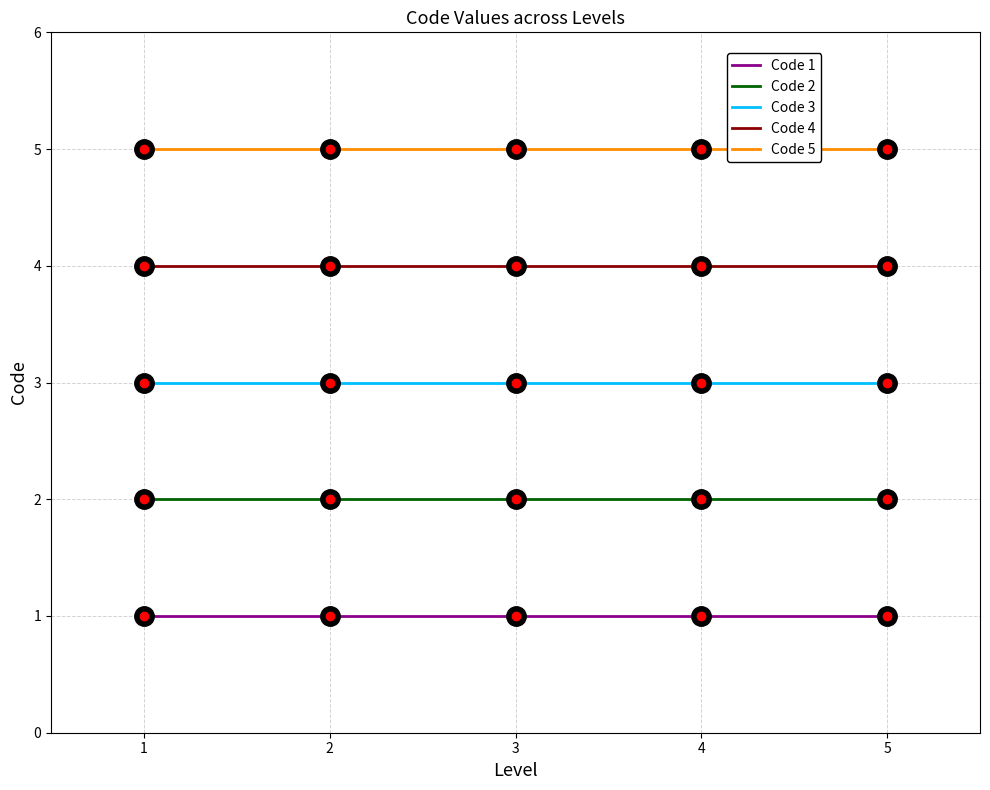

Which series has the largest total across all categories?

Code 5